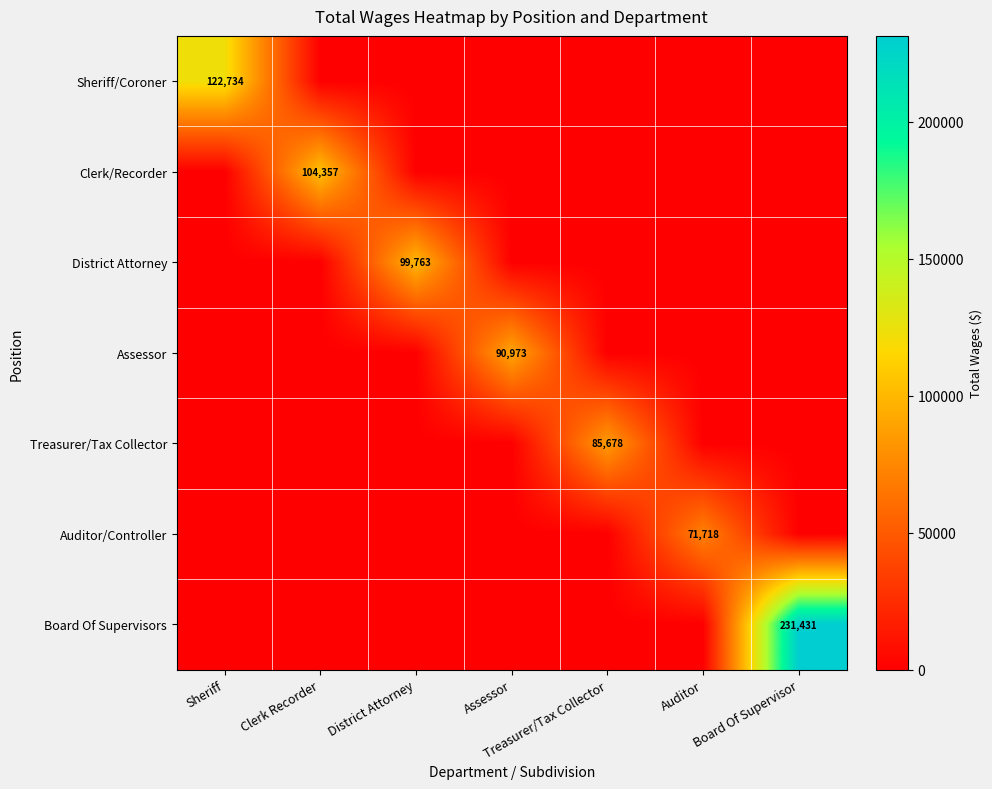

True or false: Treasurer/Tax Collector has a value of 85678 at Treasurer/Tax Collector.

True